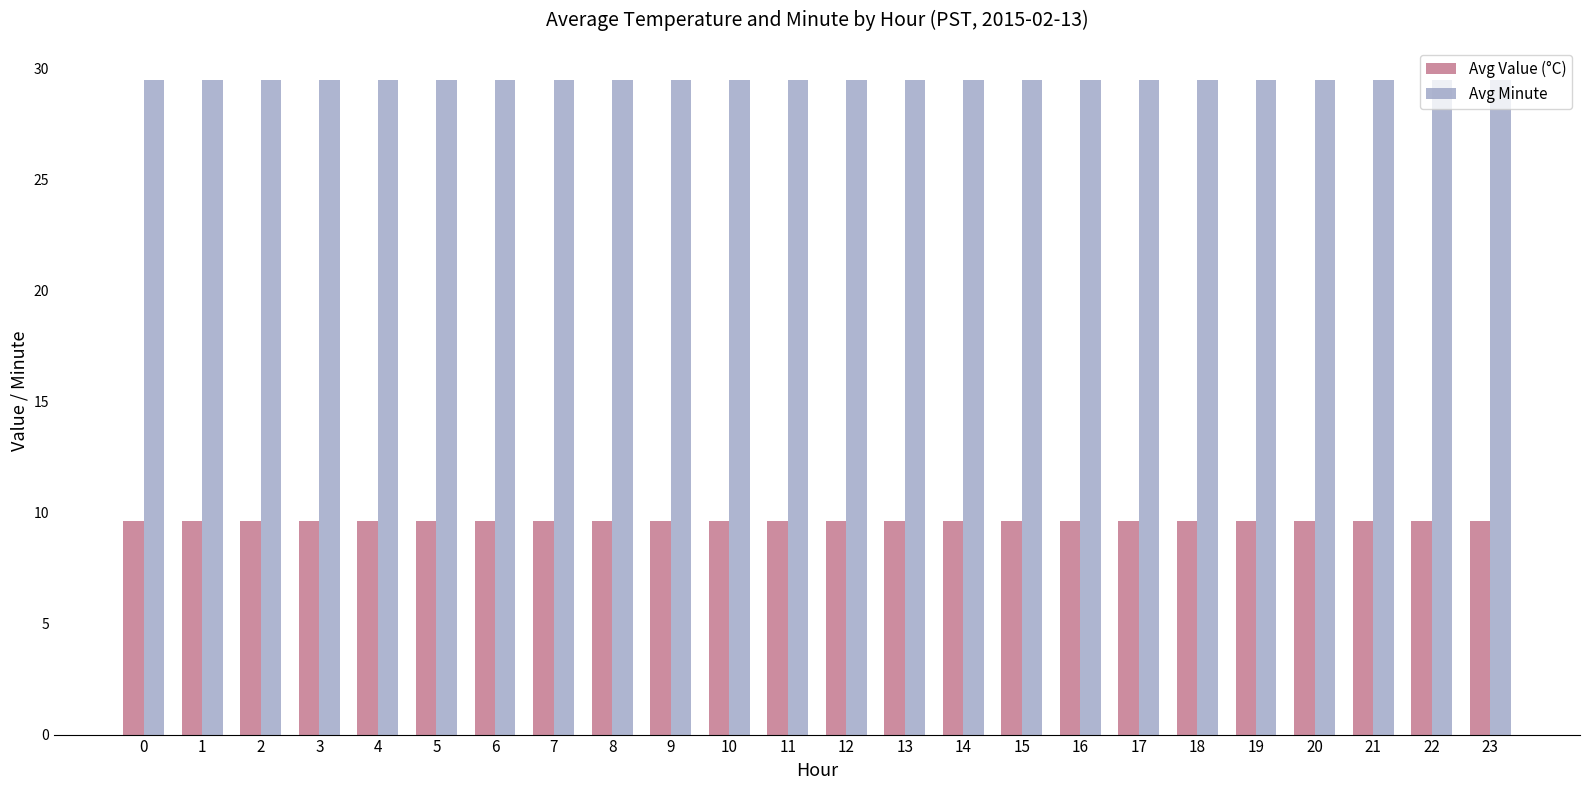

What is the approximate value of Avg Minute at 2?

29.5